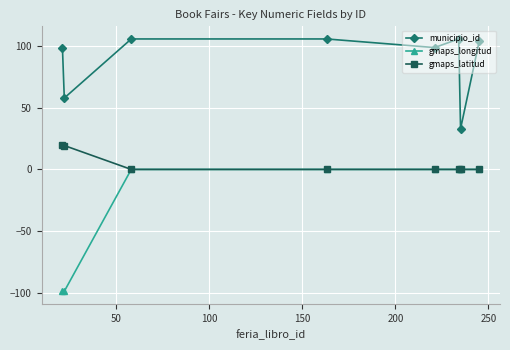

Which series has the largest total across all categories?

municipio_id